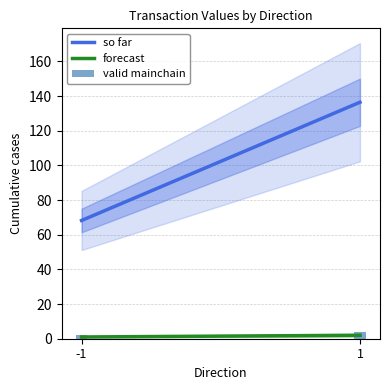

Is it true that the value at 1 is 4?

True